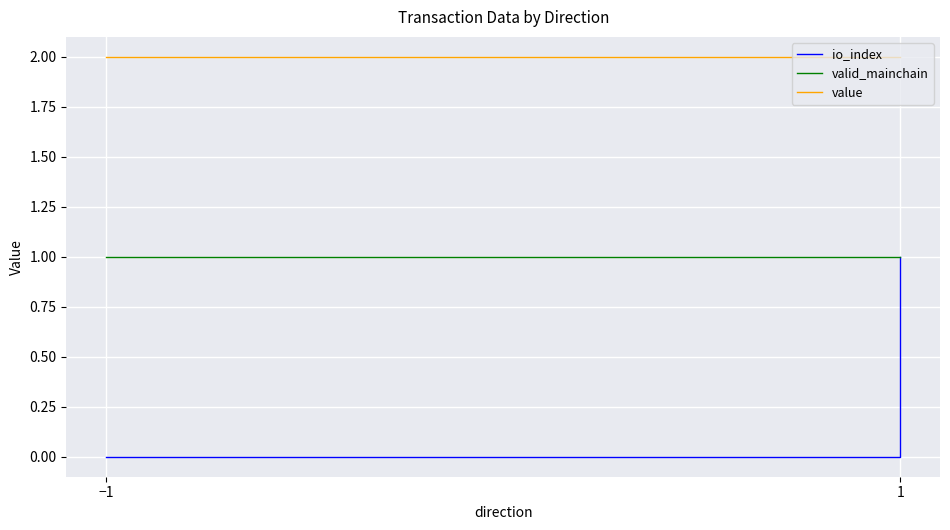

What value does the value series have at −1?

2.0